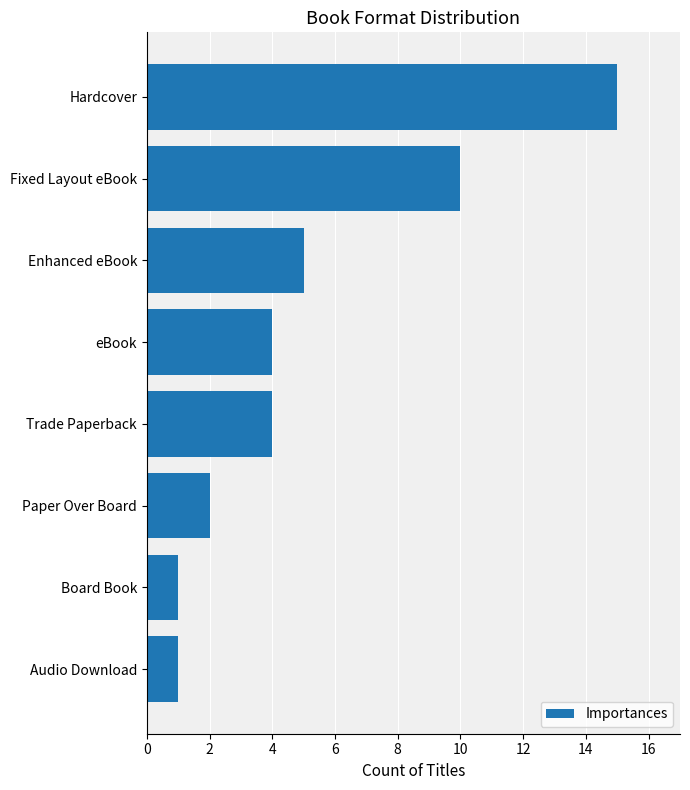

What is the label of the 2nd bar from the top?

Fixed Layout eBook